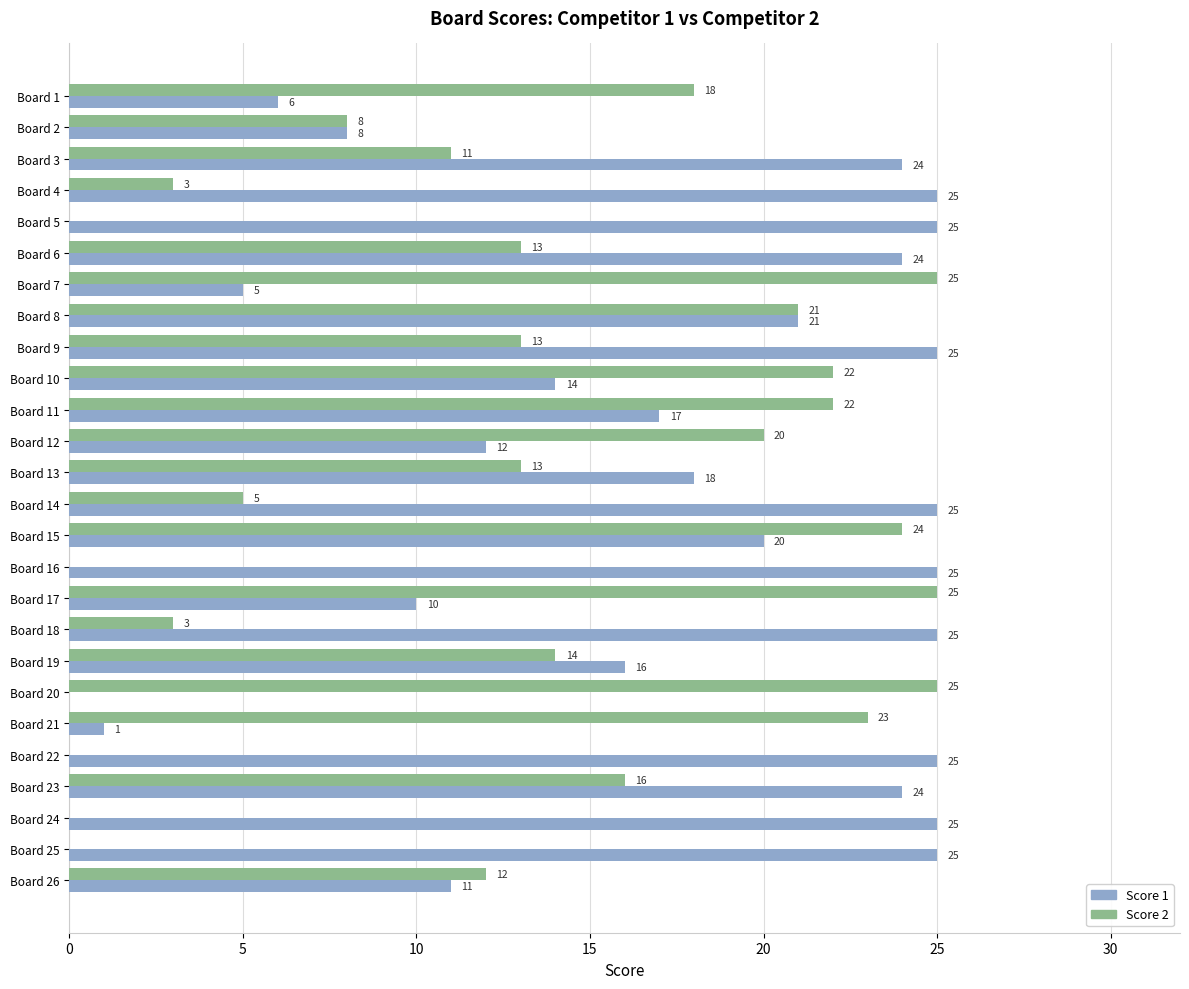

What is the average value of the Score 2 series?

13